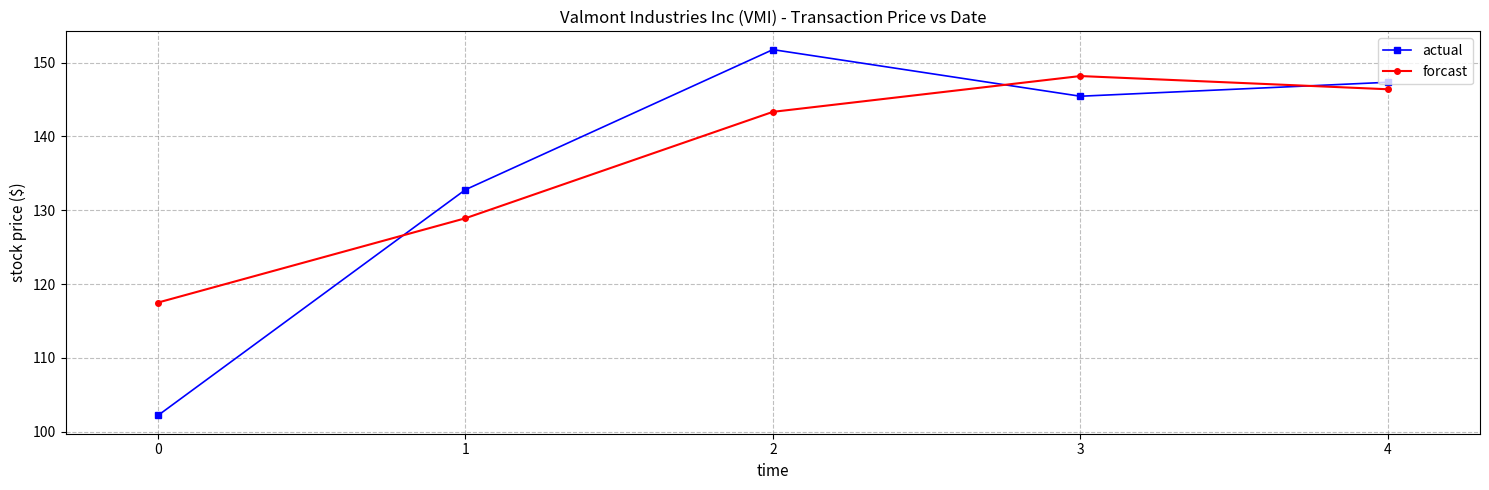

What is the approximate value of forcast at 1?

128.9